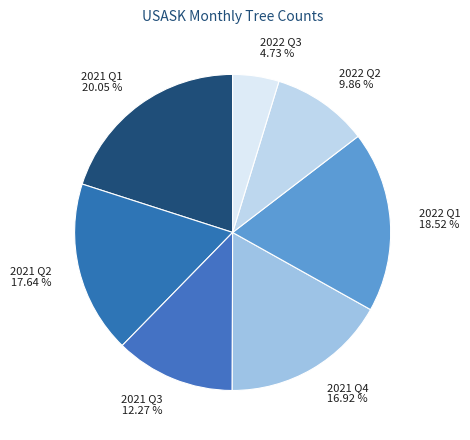

Count the number of slices in the pie.

7